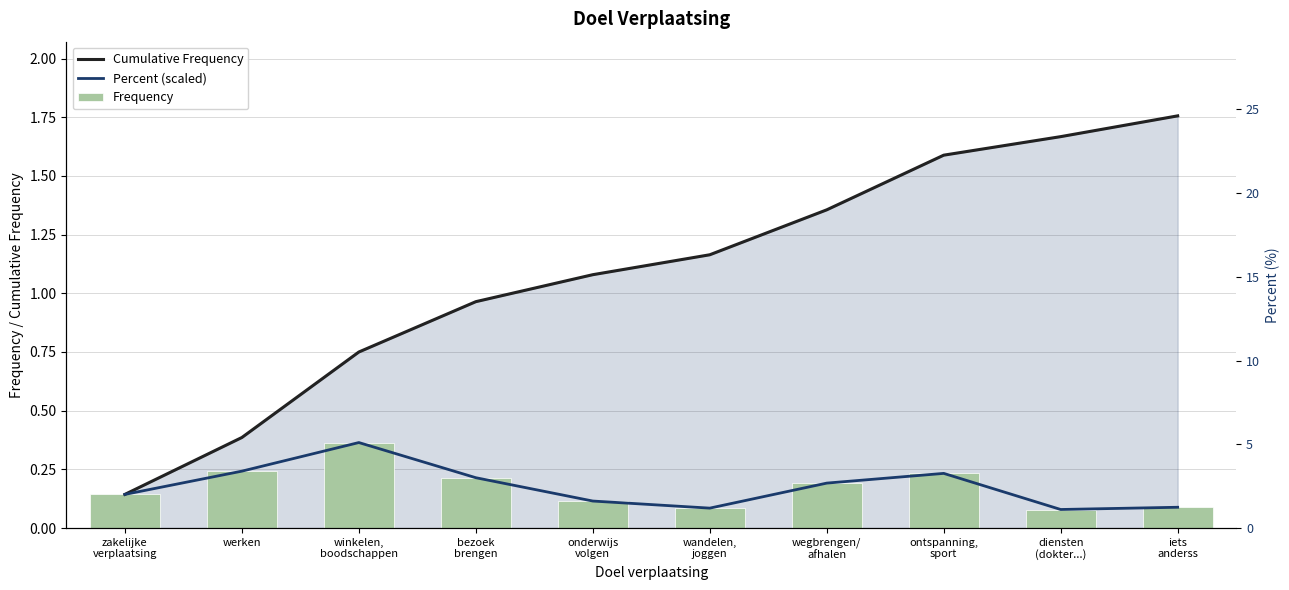

Reading left to right, what are all the values shown in this chart?

Cumulative Frequency: zakelijke
verplaatsing=0.1	werken=0.4	winkelen,
boodschappen=0.7	bezoek
brengen=1.0	onderwijs
volgen=1.1	wandelen,
joggen=1.2	wegbrengen/
afhalen=1.4	ontspanning,
sport=1.6	diensten
(dokter...)=1.7	iets
anderss=1.8
Percent (scaled): zakelijke
verplaatsing=0.1	werken=0.2	winkelen,
boodschappen=0.4	bezoek
brengen=0.2	onderwijs
volgen=0.1	wandelen,
joggen=0.1	wegbrengen/
afhalen=0.2	ontspanning,
sport=0.2	diensten
(dokter...)=0.1	iets
anderss=0.1
Frequency: zakelijke
verplaatsing=0.1	werken=0.2	winkelen,
boodschappen=0.4	bezoek
brengen=0.2	onderwijs
volgen=0.1	wandelen,
joggen=0.1	wegbrengen/
afhalen=0.2	ontspanning,
sport=0.2	diensten
(dokter...)=0.1	iets
anderss=0.1